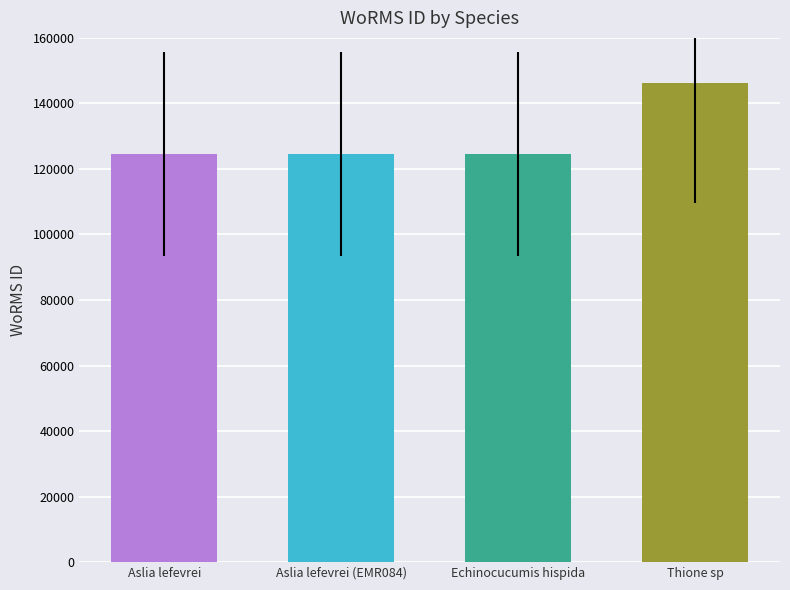

The chart shows a value of 187097 at Echinocucumis hispida. True or false?

False